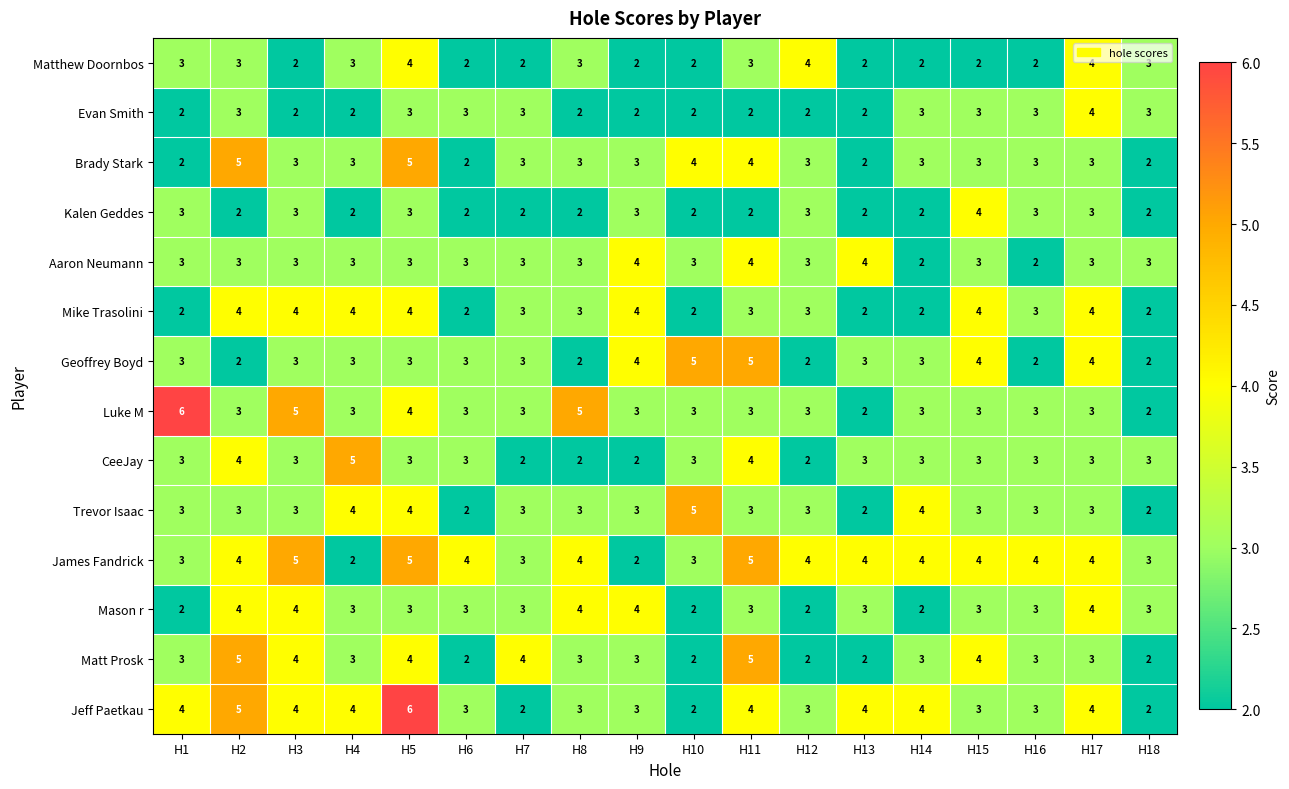

What is the minimum value shown in the chart?

2